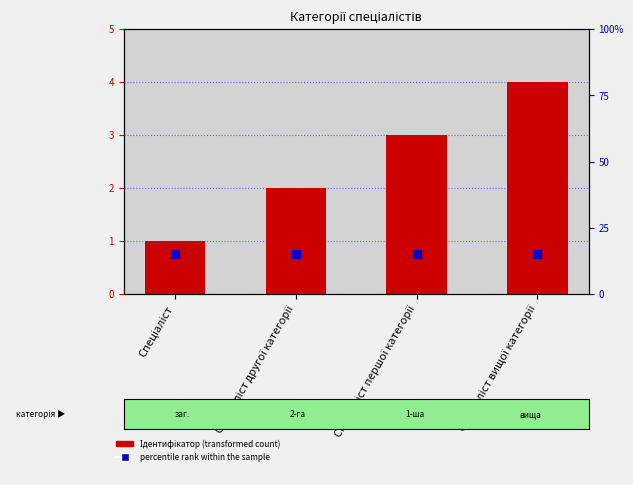

What is the total value across all series at Спеціаліст другої категорії?

2.1